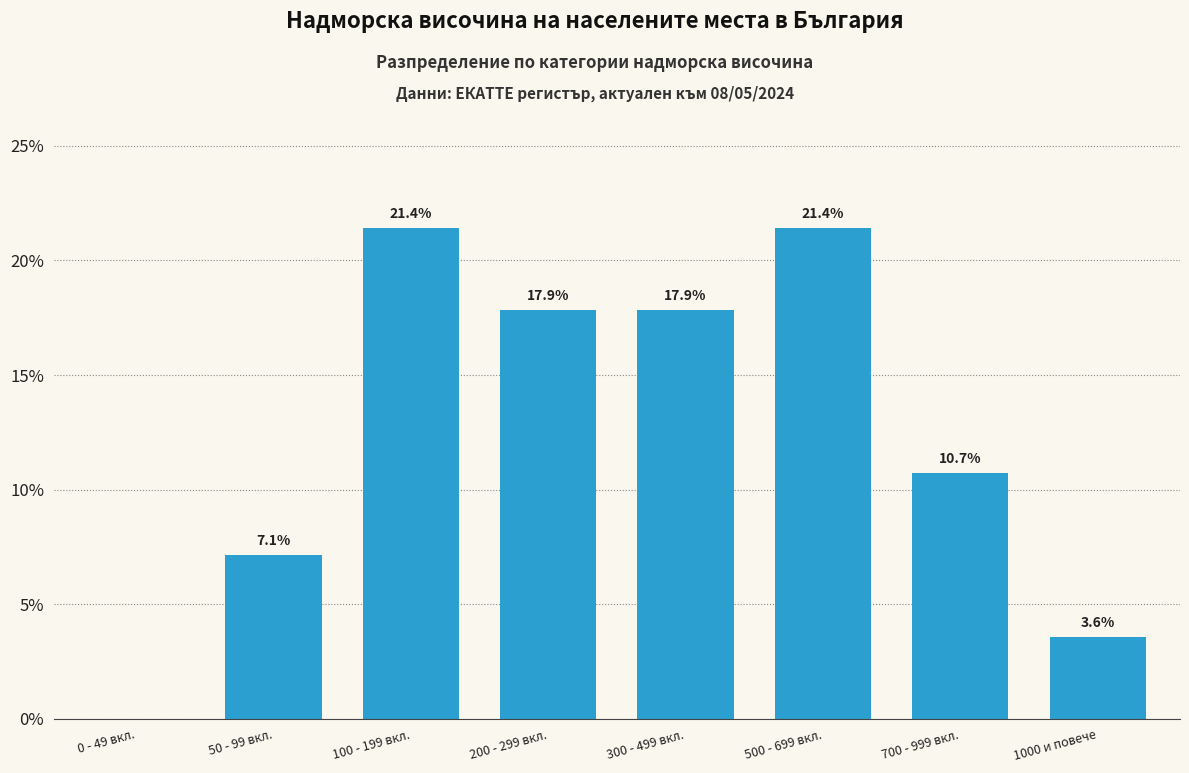

Reading left to right, list all the values displayed in this chart.

0 - 49 вкл.=0.0	50 - 99 вкл.=7.1	100 - 199 вкл.=21.4	200 - 299 вкл.=17.9	300 - 499 вкл.=17.9	500 - 699 вкл.=21.4	700 - 999 вкл.=10.7	1000 и повече=3.6